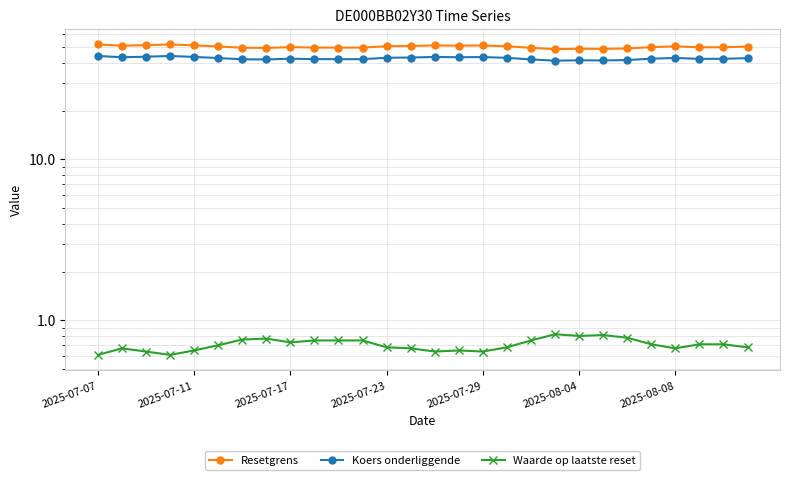

What is the average value of the Koers onderliggende series?

42.5